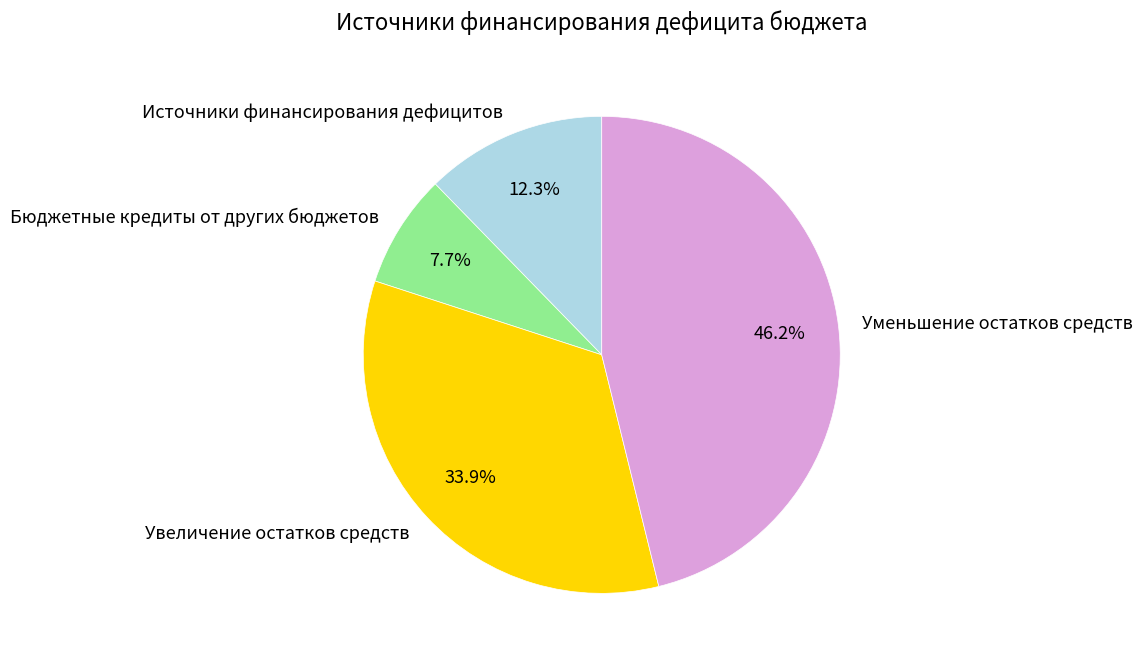

What is the total percentage of Уменьшение остатков средств and Бюджетные кредиты от других бюджетов?

53.8%